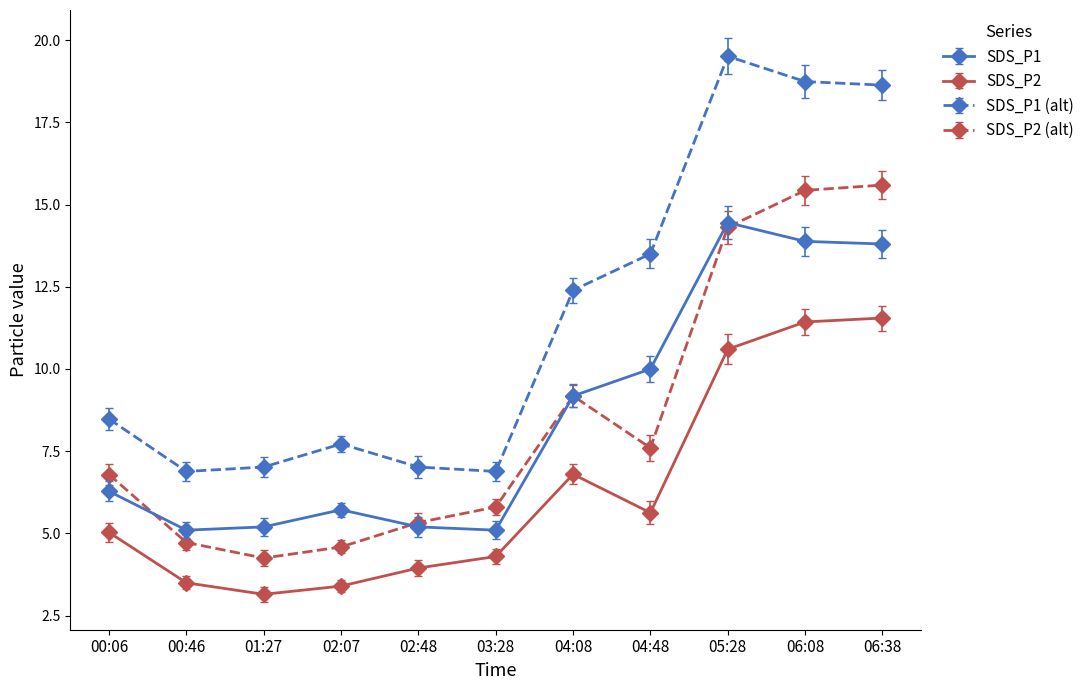

True or false: SDS_P1 and SDS_P2 cross at least once.

False